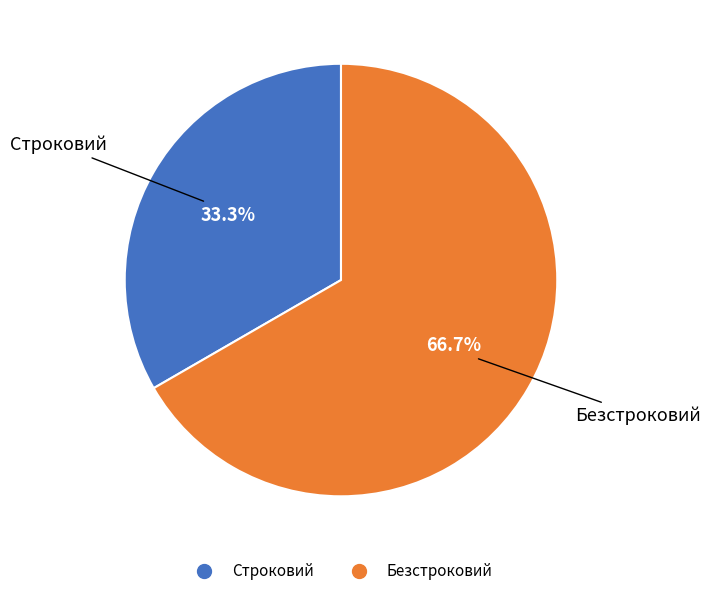

Is it true that Безстроковий is 76% of the pie?

False